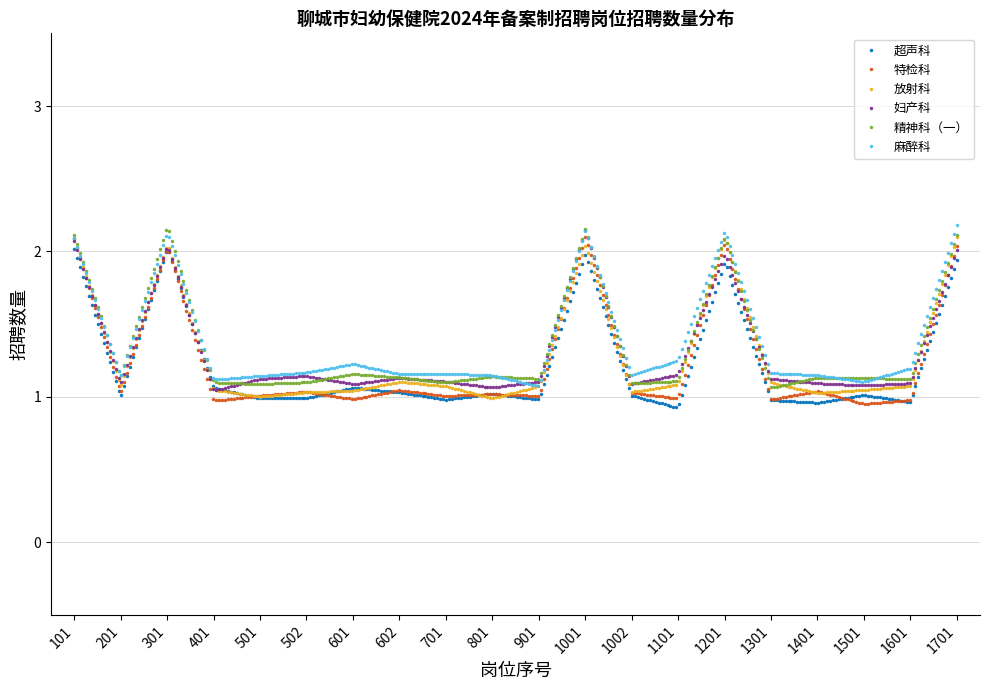

How many lines are shown in the chart?

6